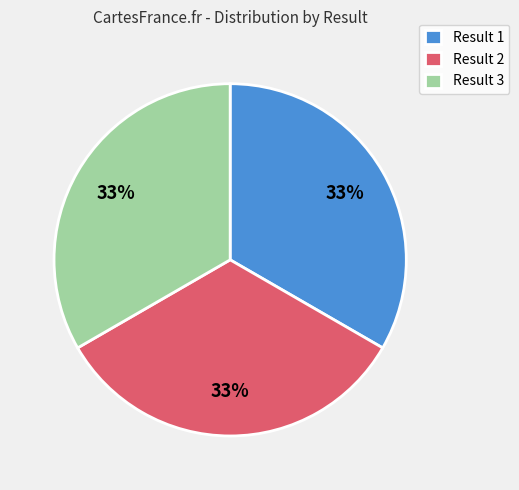

How many slices are in this pie chart?

3